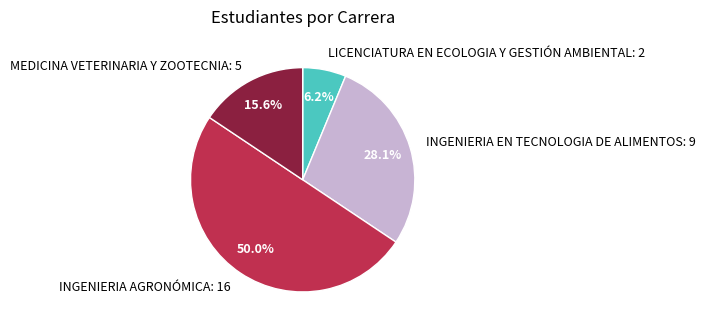

Which slice is the largest?

INGENIERIA AGRONÓMICA